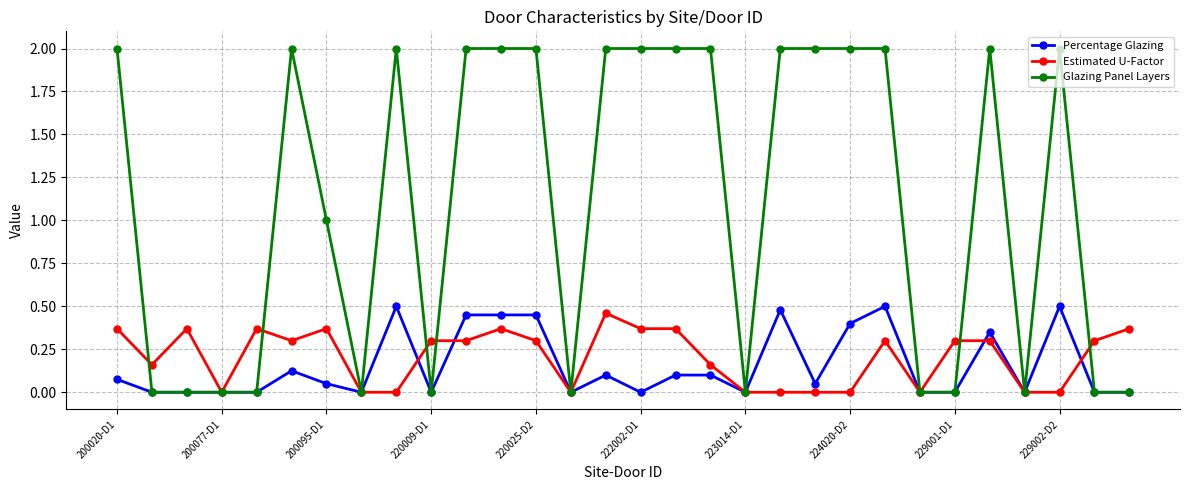

Rank the series by their maximum value, from highest to lowest.

Glazing Panel Layers, Percentage Glazing, Estimated U-Factor